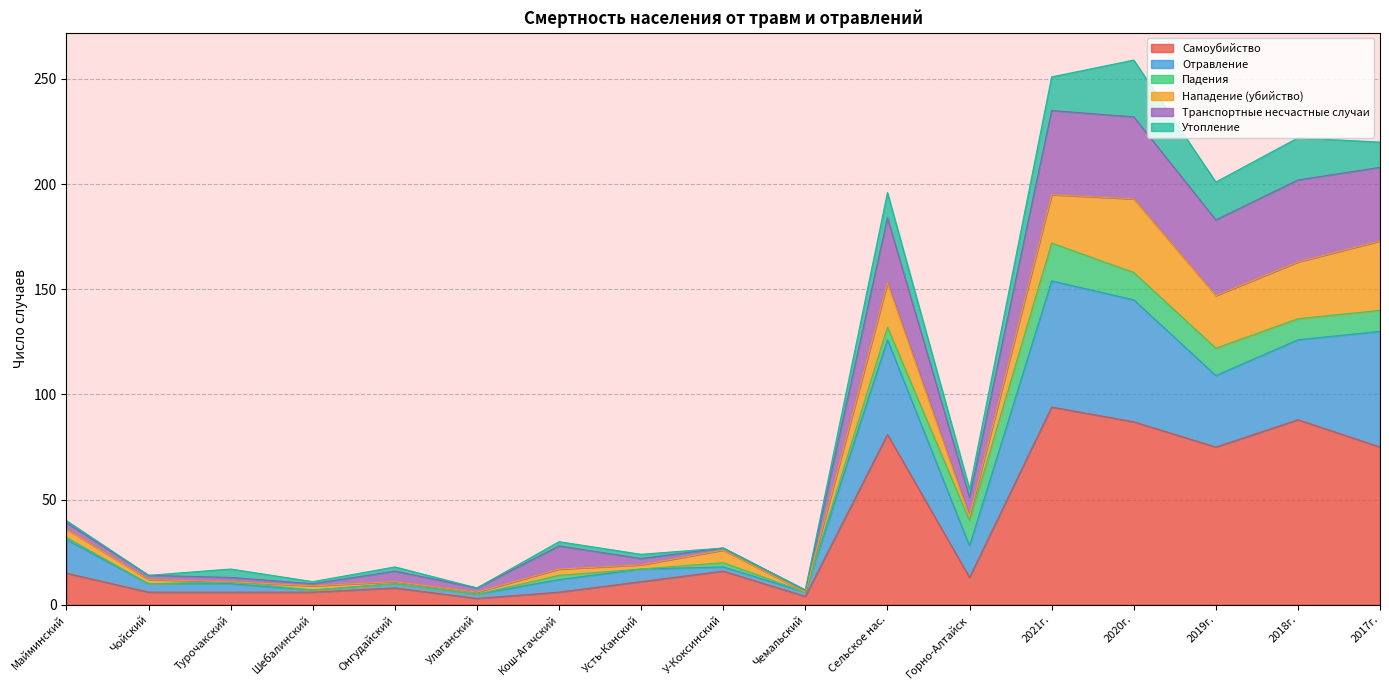

What is the total value across all series at 2020г.?

259